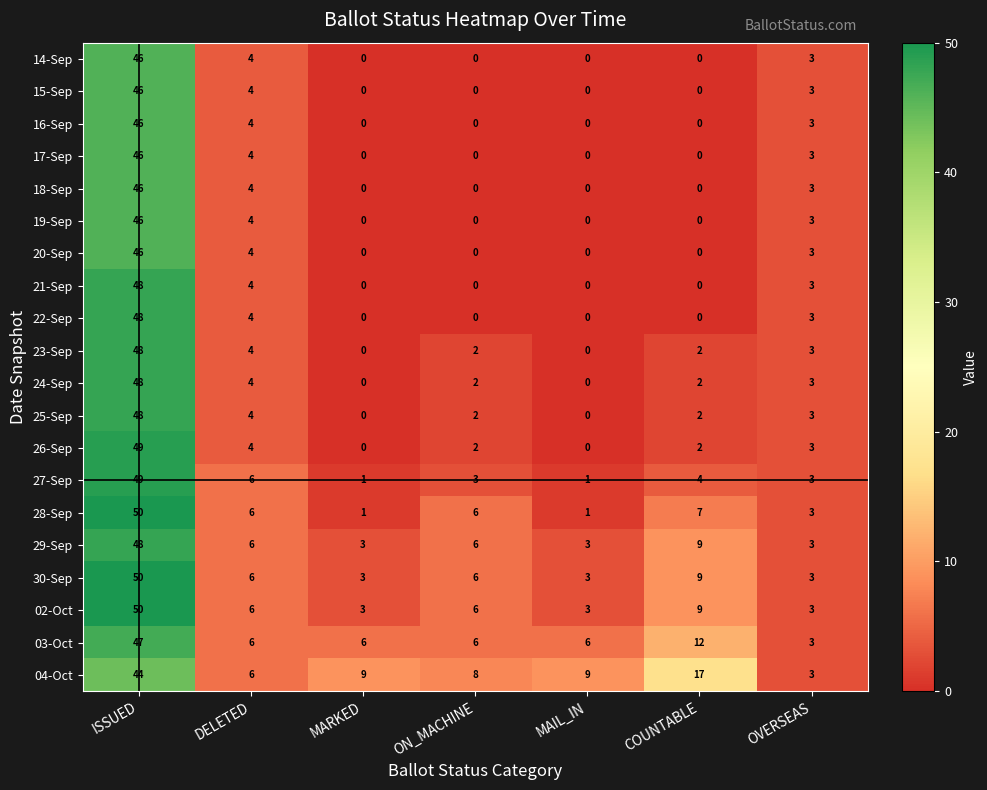

At which category does the chart reach its peak across all series?

ISSUED